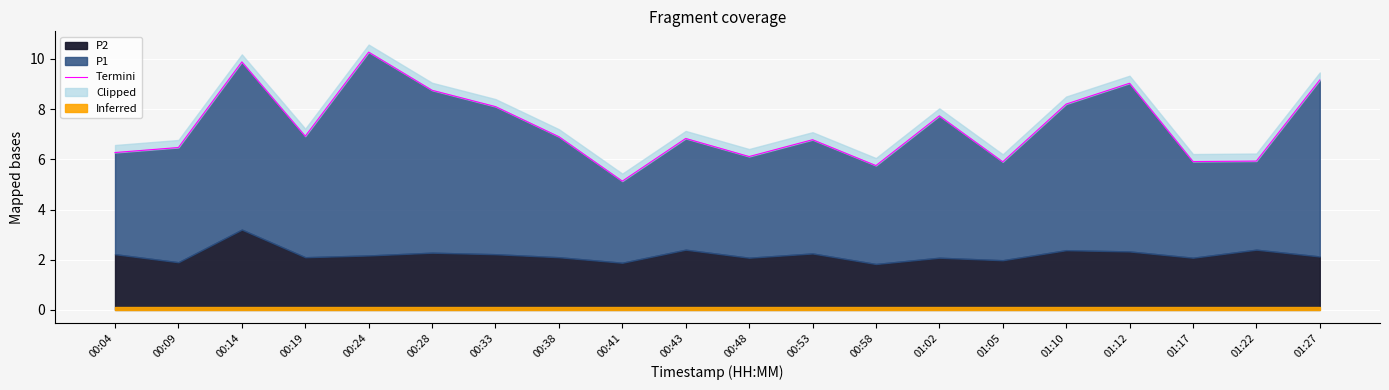

At which label is the value closest to 7?

00:19